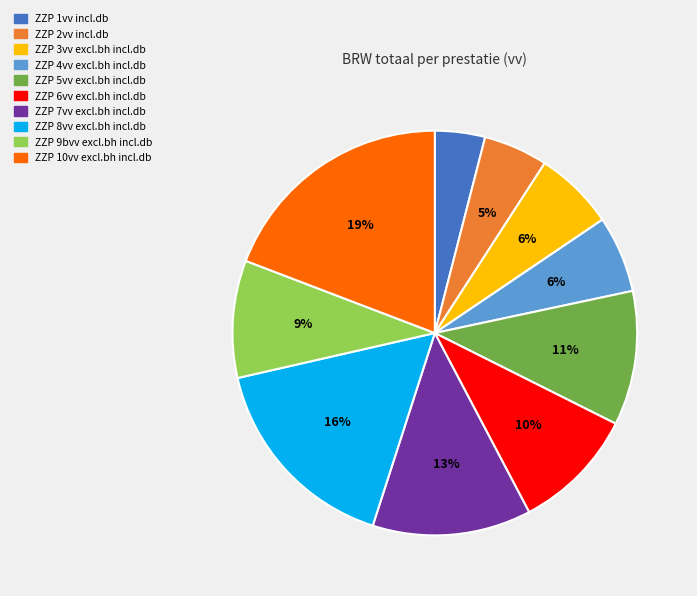

To the nearest percent, what is the difference between the ZZP 2vv incl.db and ZZP 6vv excl.bh incl.db slice percentages?

5%